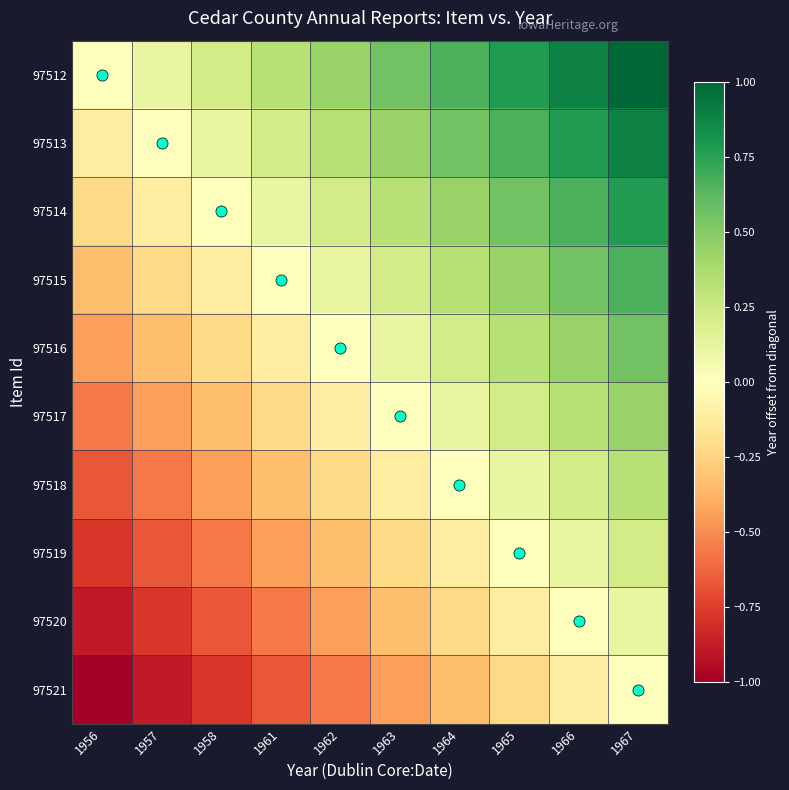

How many distinct data groups are displayed?

10